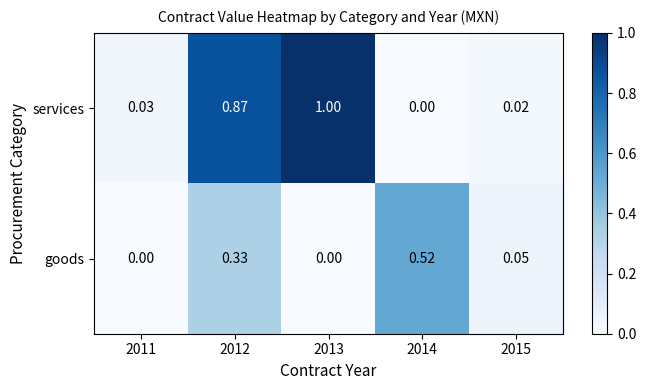

At 2012, list the series in order from largest to smallest.

services, goods